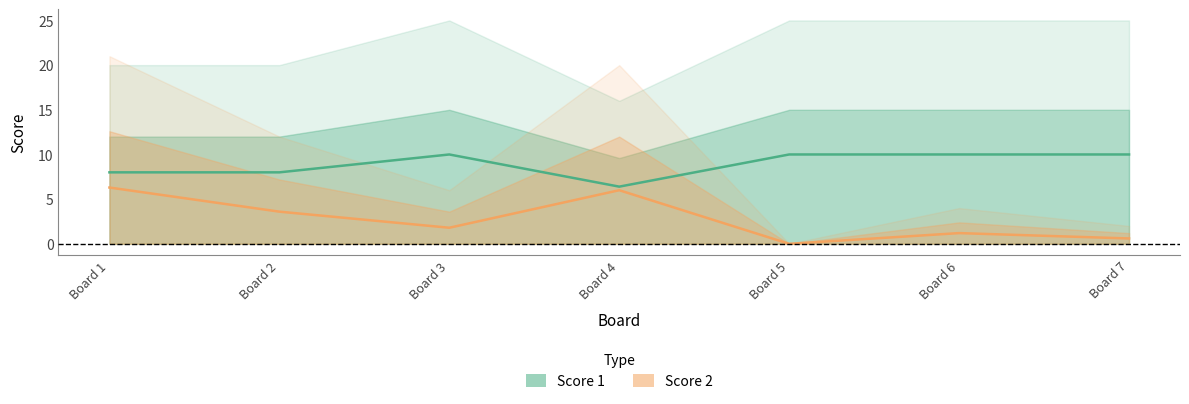

At which label does Score 2 reach its minimum?

Board 5